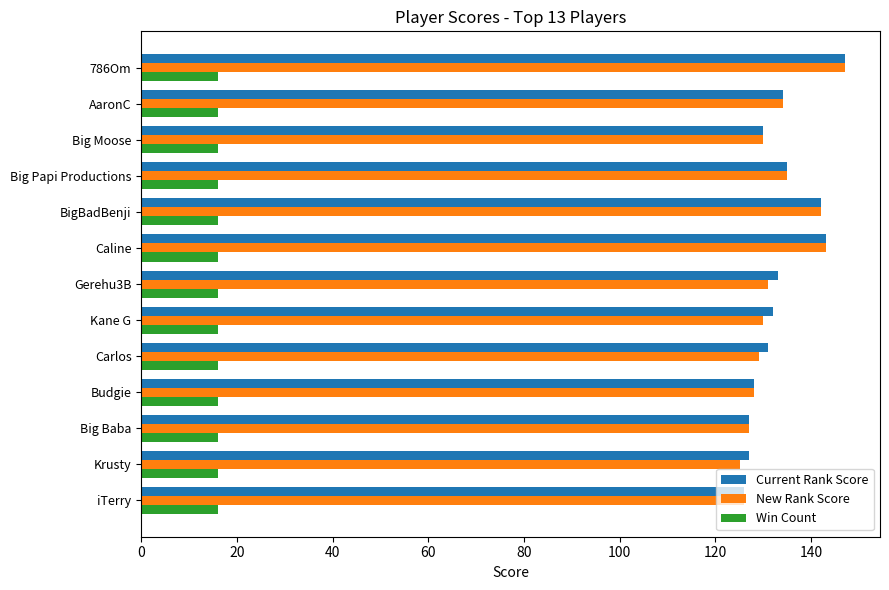

The Current Rank Score series shows 84.6 at iTerry. True or false?

False